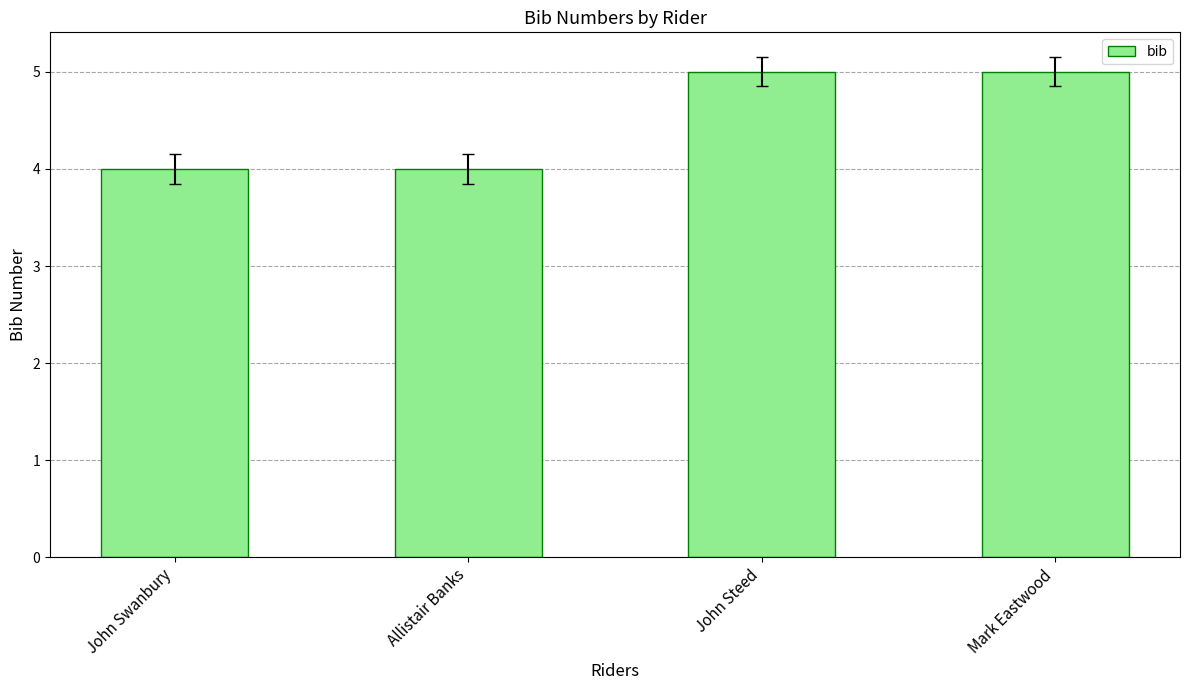

What is the greatest value displayed?

5